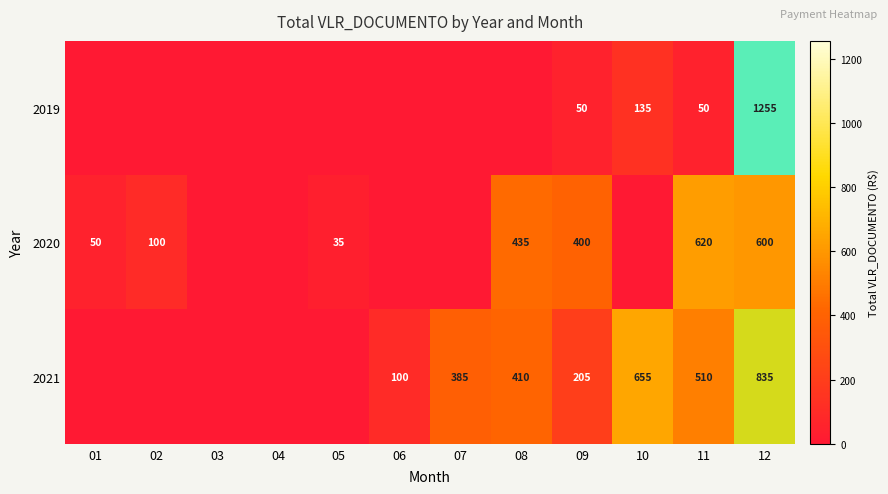

Is the value of 2021 at 11 greater than the value of 2020 at 05?

Yes